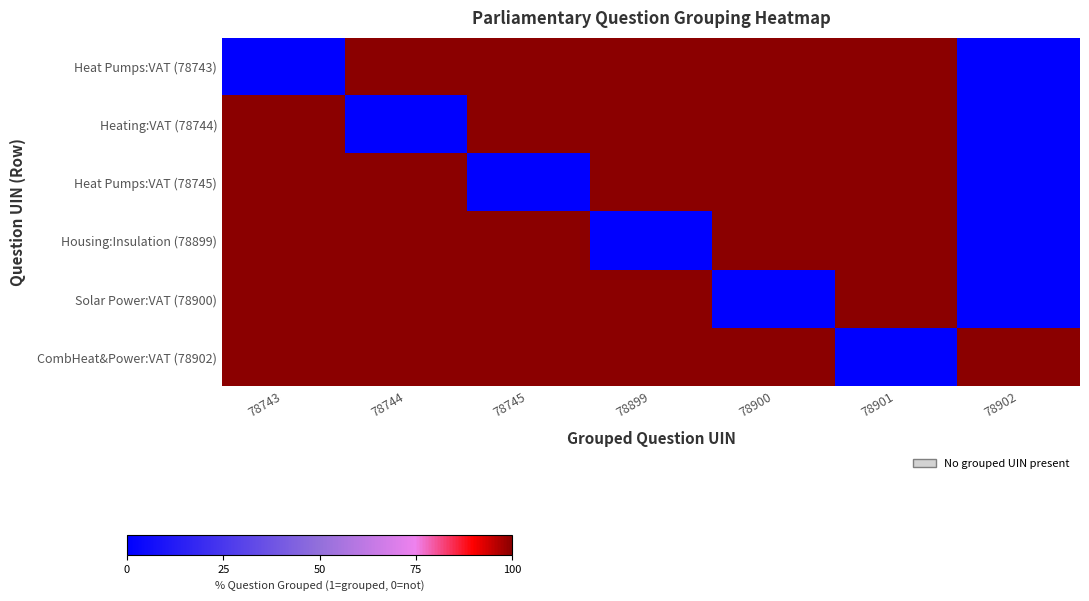

At how many categories does at least one series exceed 28?

7